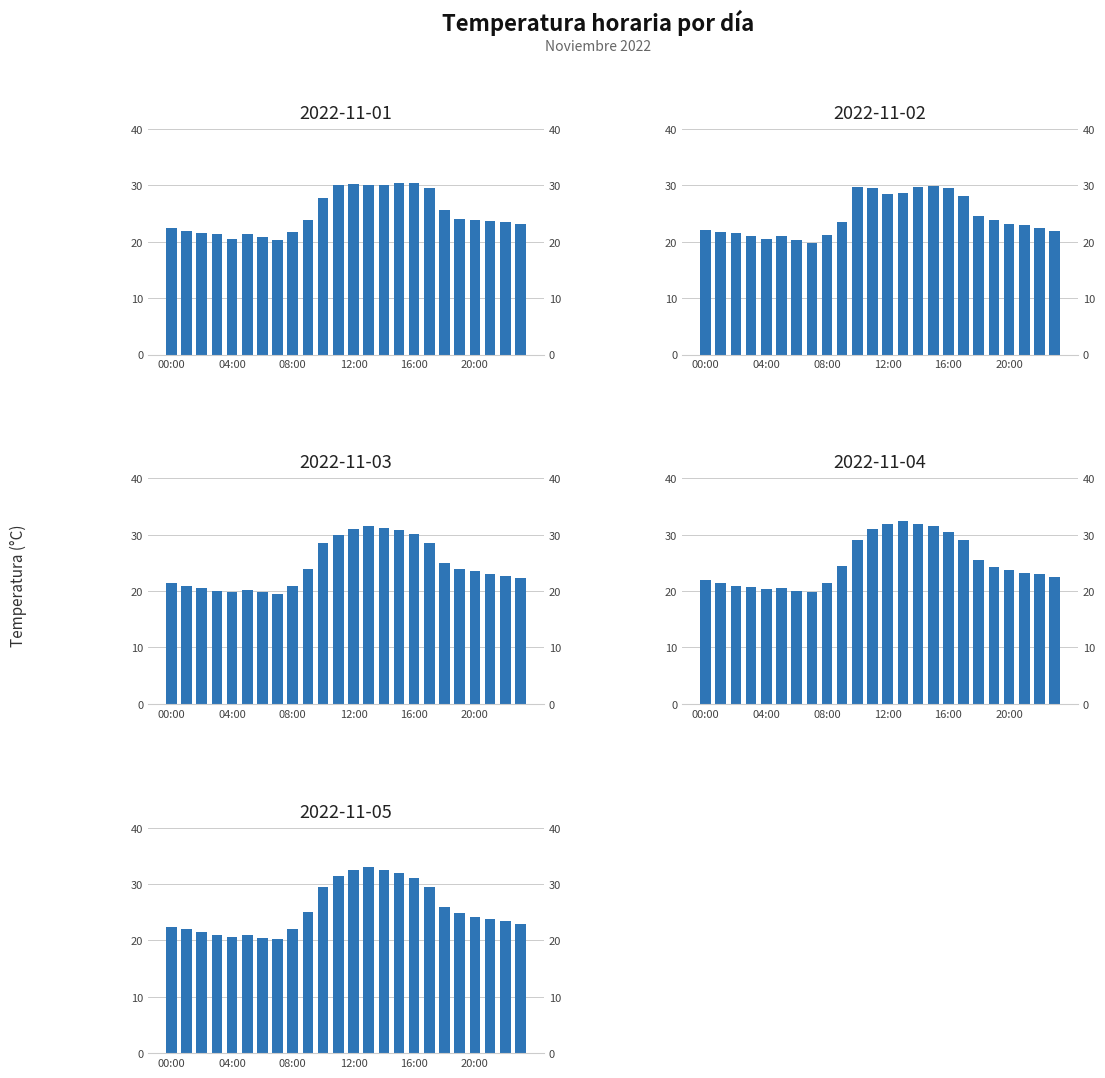

Which series changed the most between 06:00 and 13:00?

2022-11-05